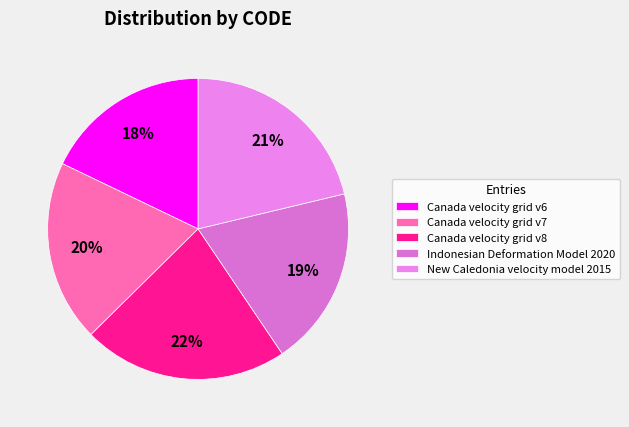

The Canada velocity grid v6 slice represents 27% of the pie. True or false?

False